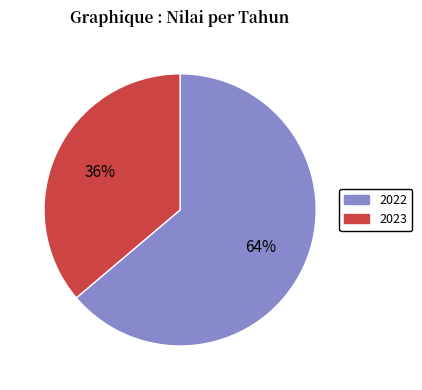

Rank the categories by value from lowest to highest.

2023, 2022